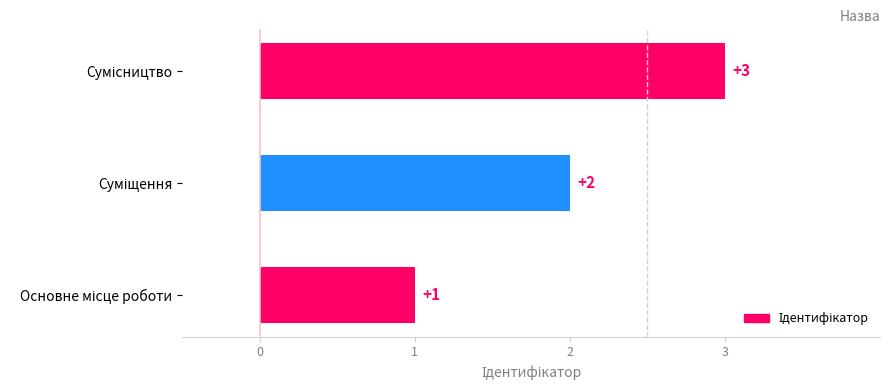

What is the difference between the maximum and minimum values?

2